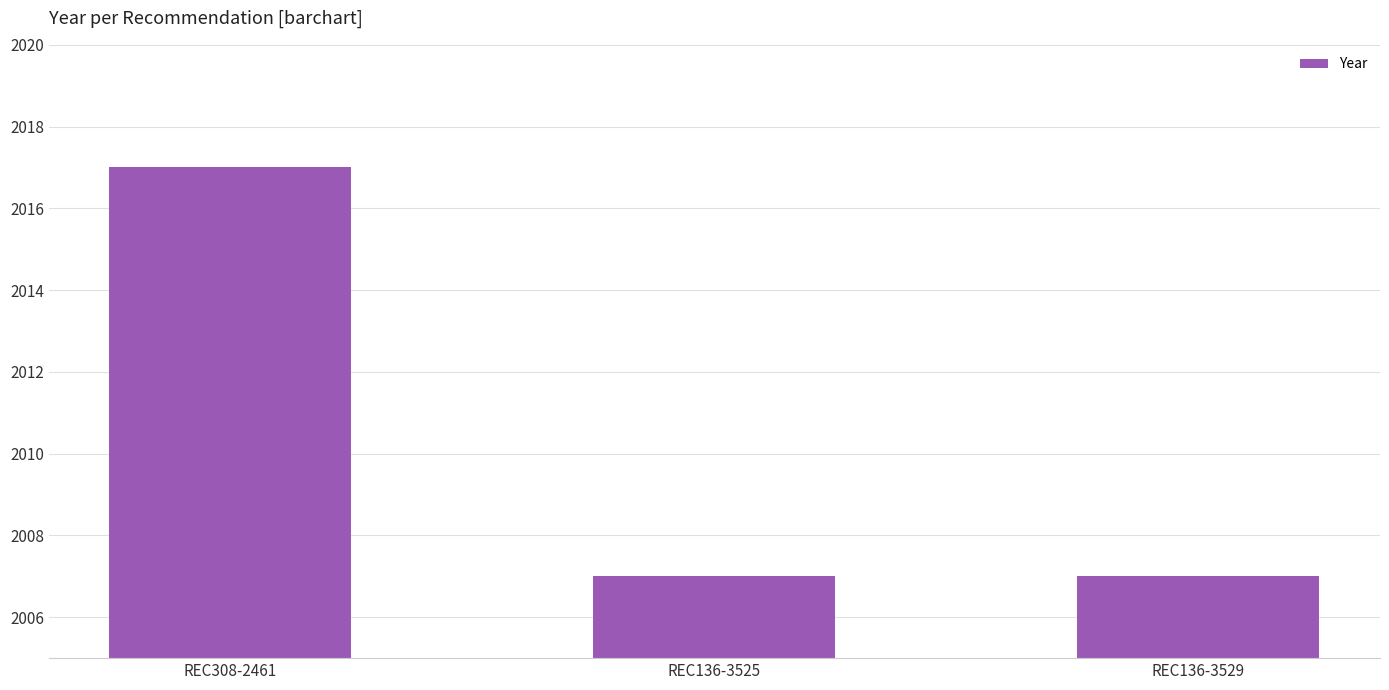

What position from the left is REC136-3525?

2